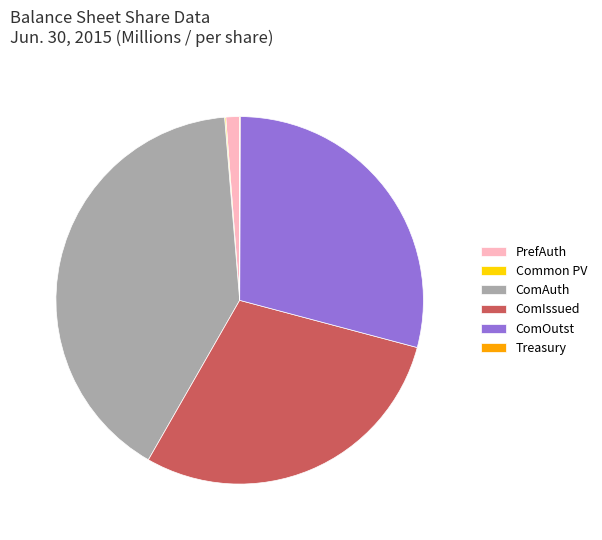

Does ComOutst account for over 50% of the chart?

No